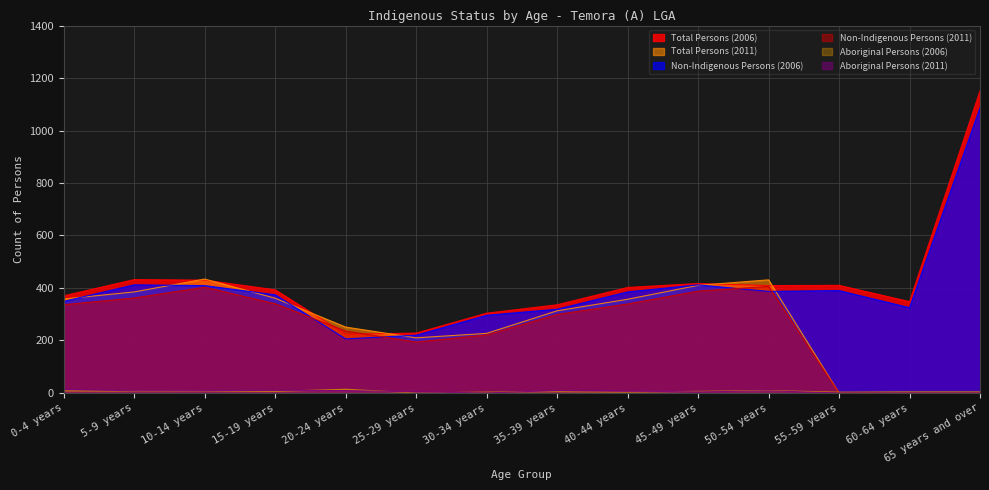

Rank the categories by Total Persons (2011) value from highest to lowest.

10-14 years, 50-54 years, 45-49 years, 5-9 years, 15-19 years, 0-4 years, 40-44 years, 35-39 years, 20-24 years, 30-34 years, 25-29 years, 55-59 years, 60-64 years, 65 years and over